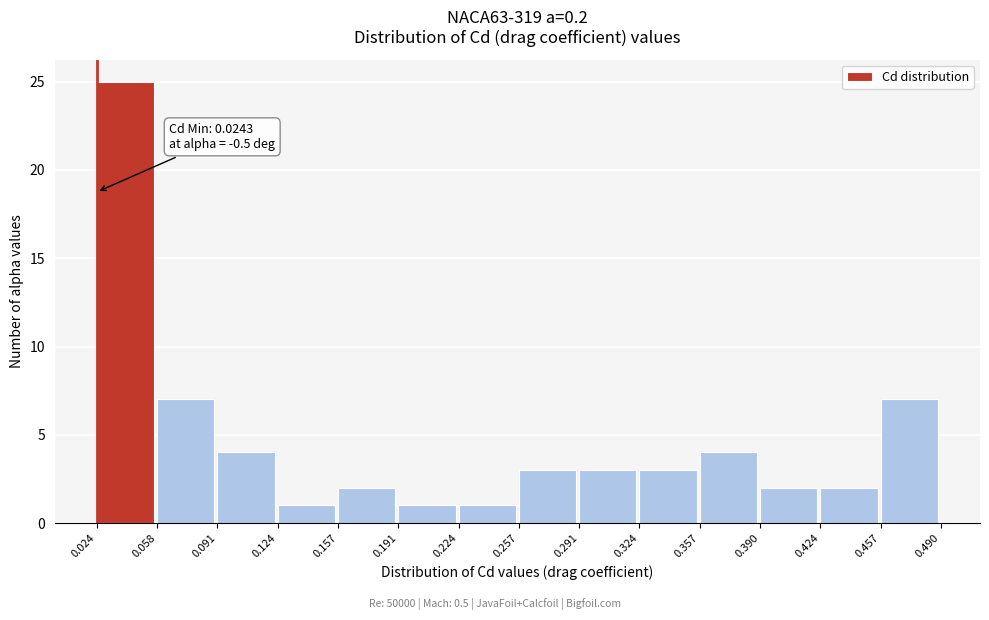

Over which range of the x-axis is the bar tallest?

0.024 to 0.058